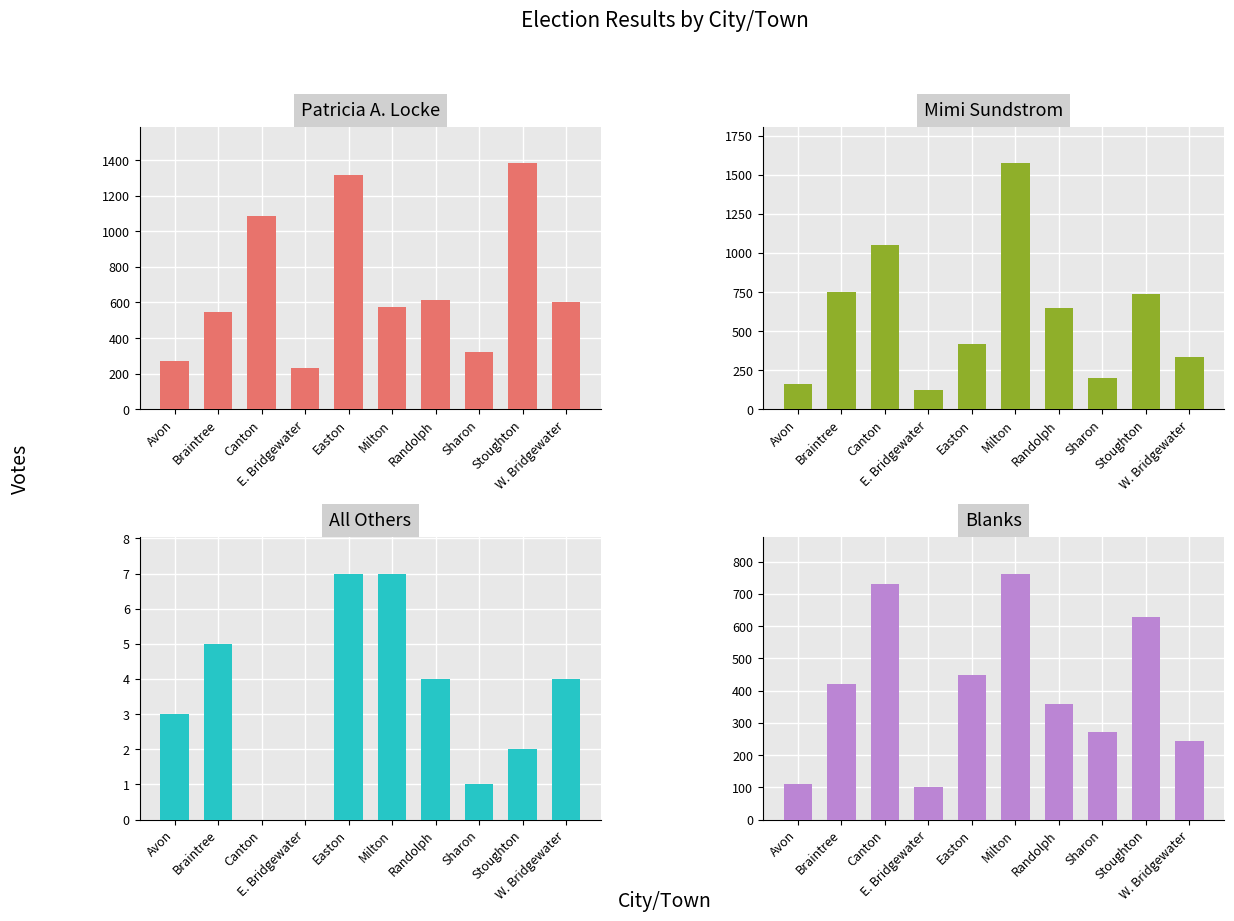

At which label is All Others closest to 3?

Avon